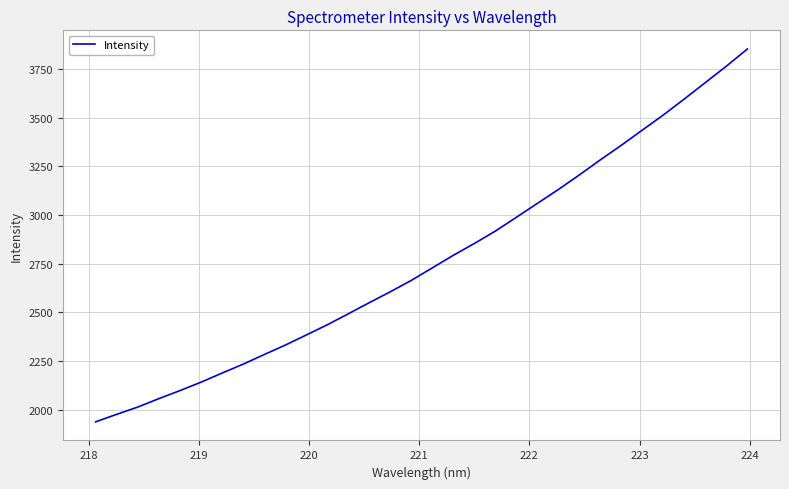

What is the smallest value displayed?

1936.7